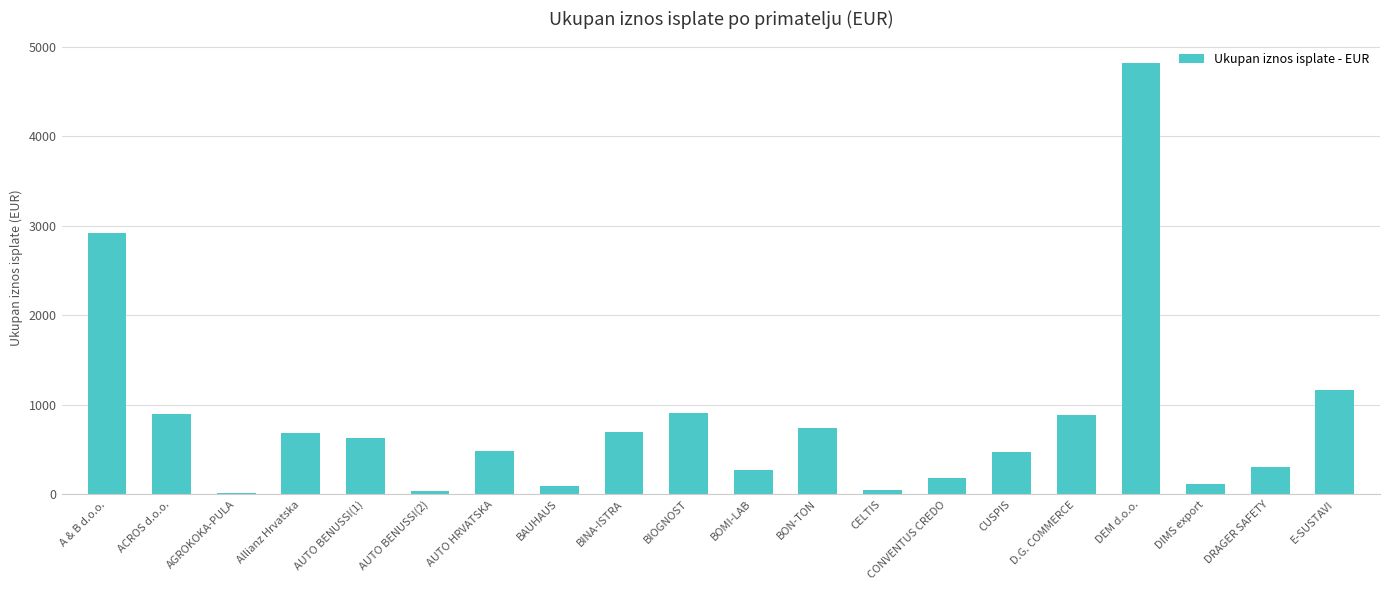

What is the greatest value displayed?

4819.4